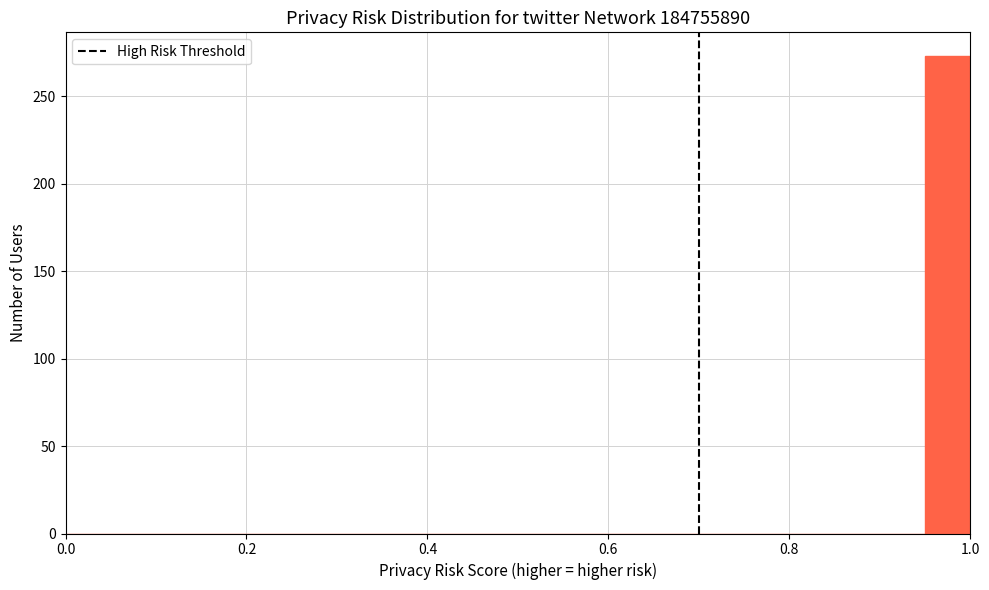

Read against the x-axis, roughly where is the centre of the tallest bar?

0.98